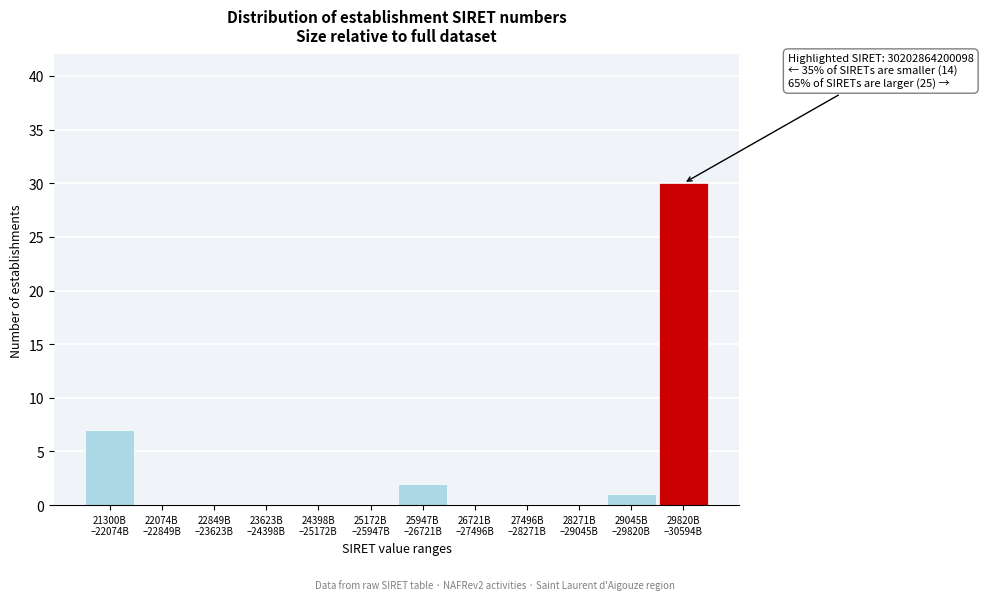

What is the sum of all values?

40